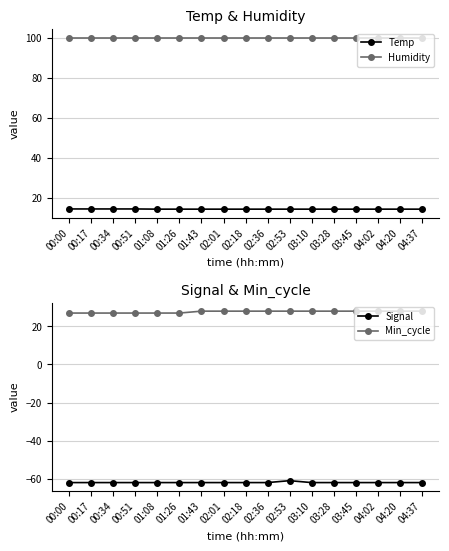

True or false: Signal and Min_cycle intersect in this chart.

False